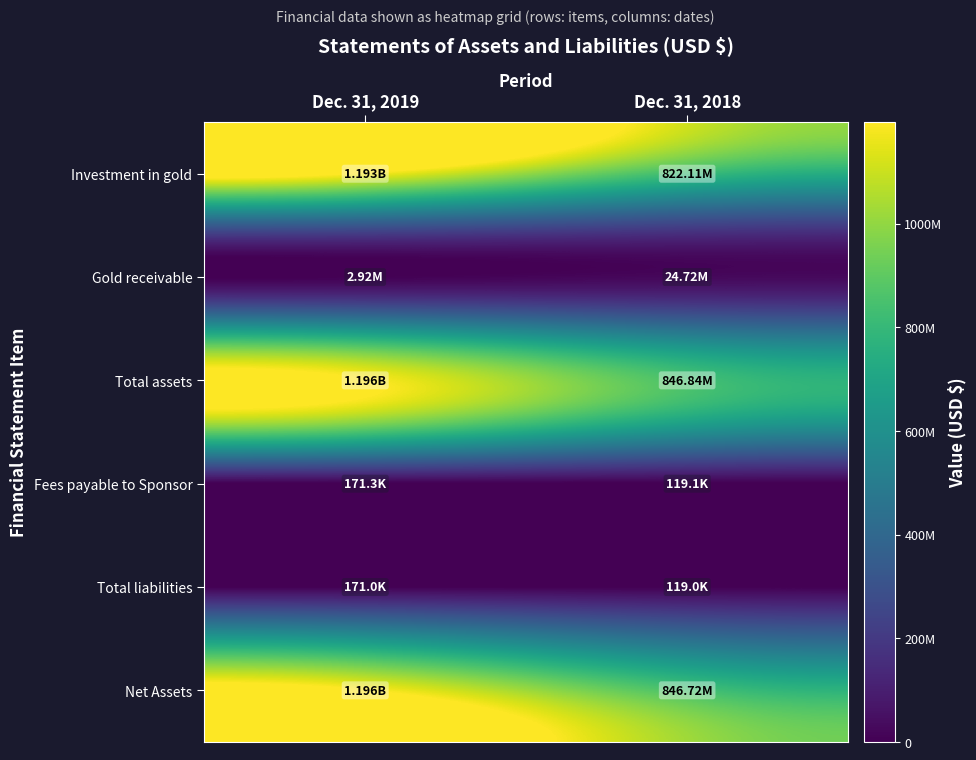

Which label corresponds to the largest value in the chart?

Dec. 31, 2019